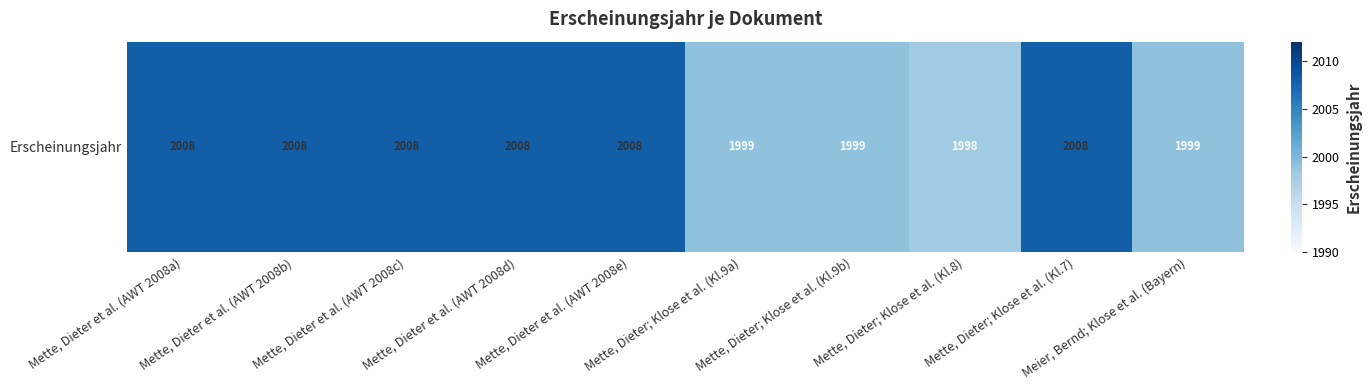

How many values are between 1999 and 2008?

9